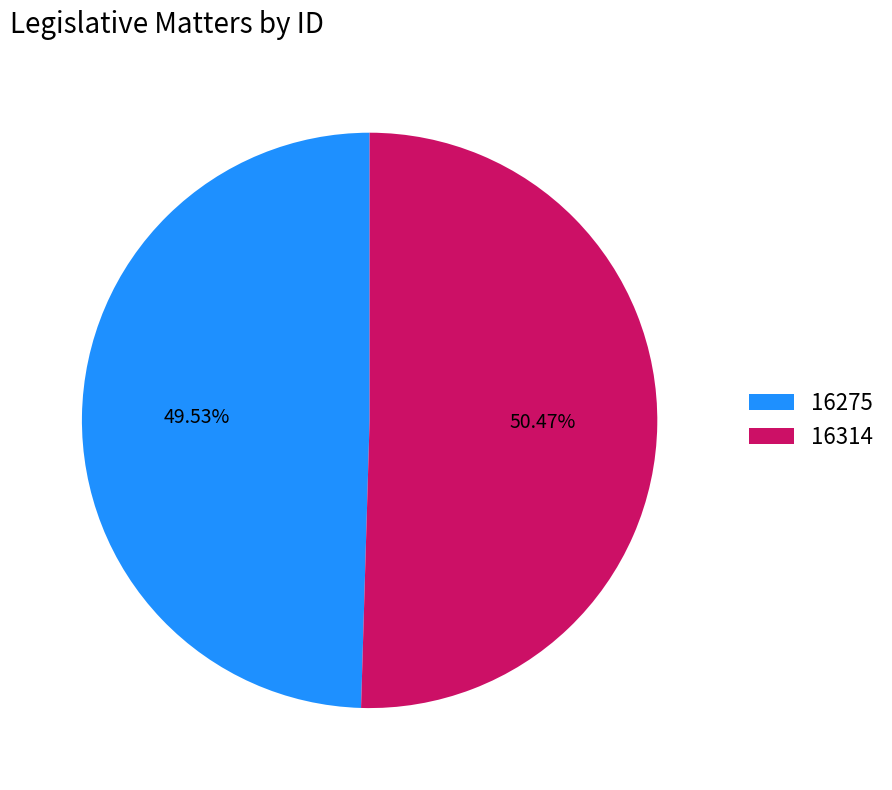

Does any single category account for the majority?

Yes